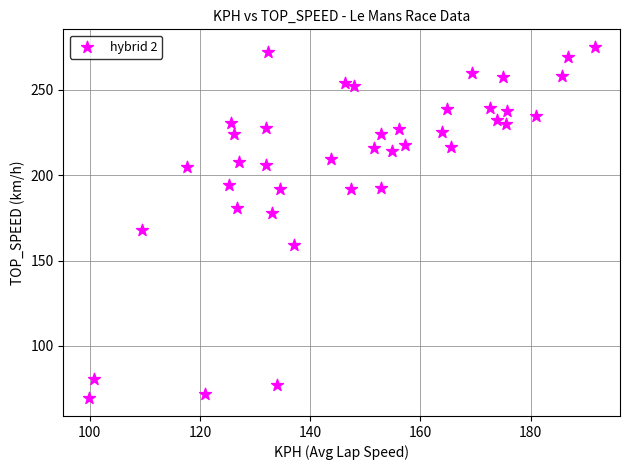

What is the range of Y values (max minus min)?

205.9